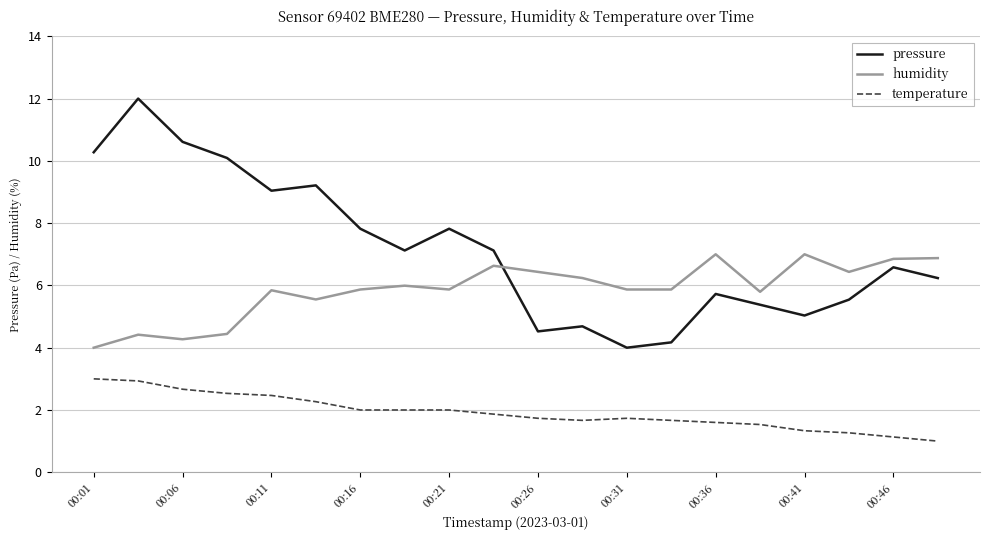

Rank the series by their average value, from lowest to highest.

temperature, humidity, pressure